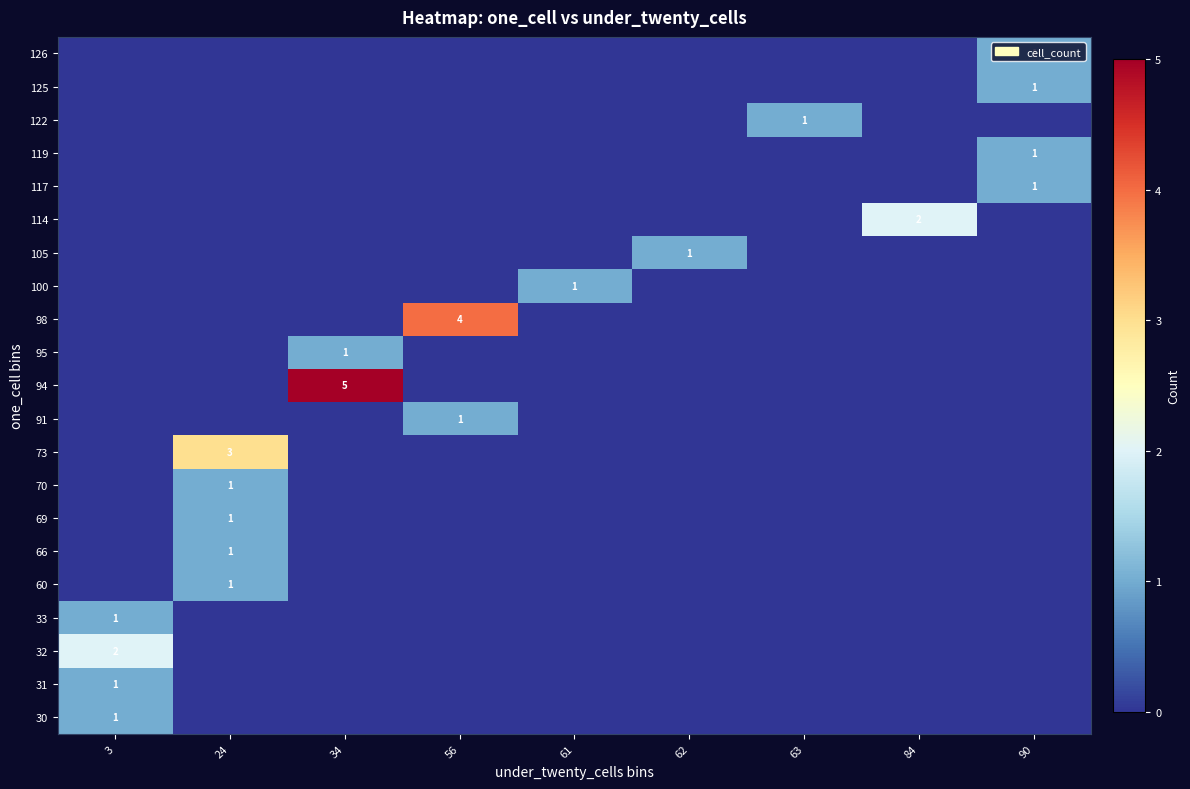

Count the number of data series in this chart.

21